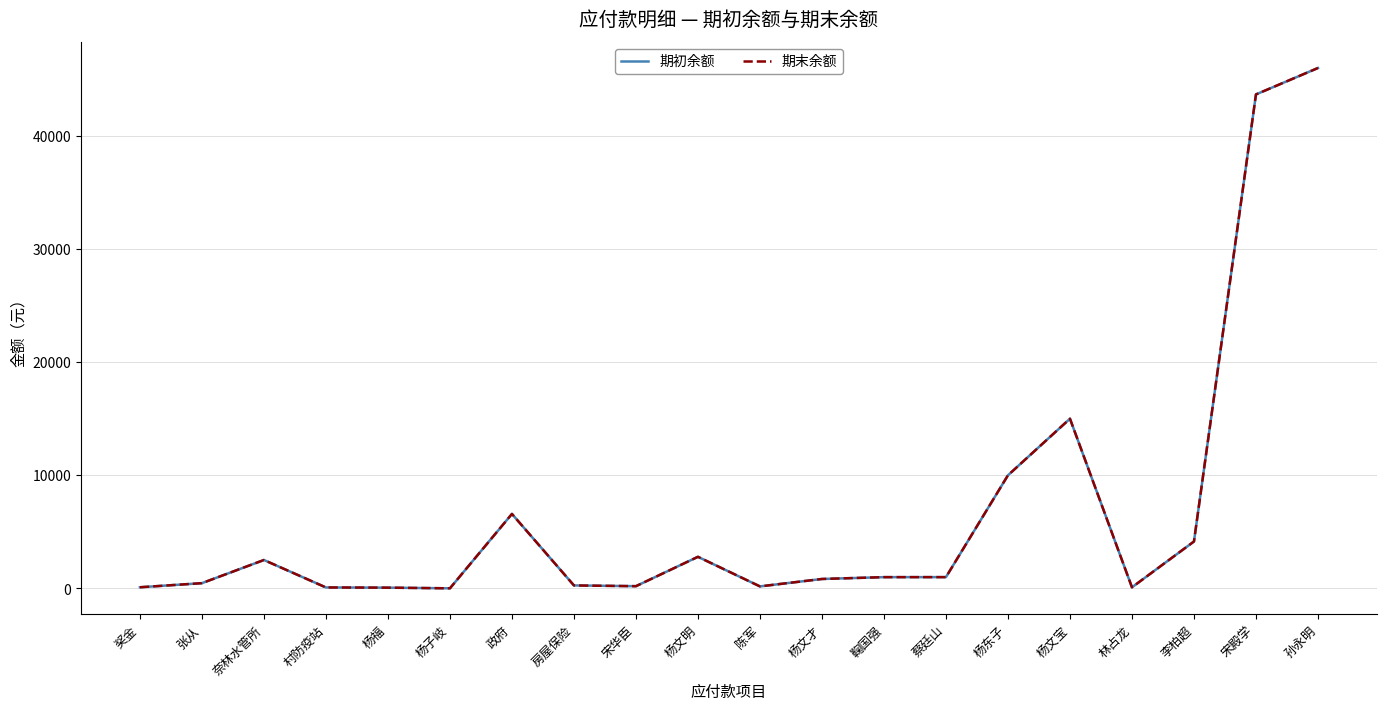

True or false: 期末余额 and 期初余额 cross at least once.

False